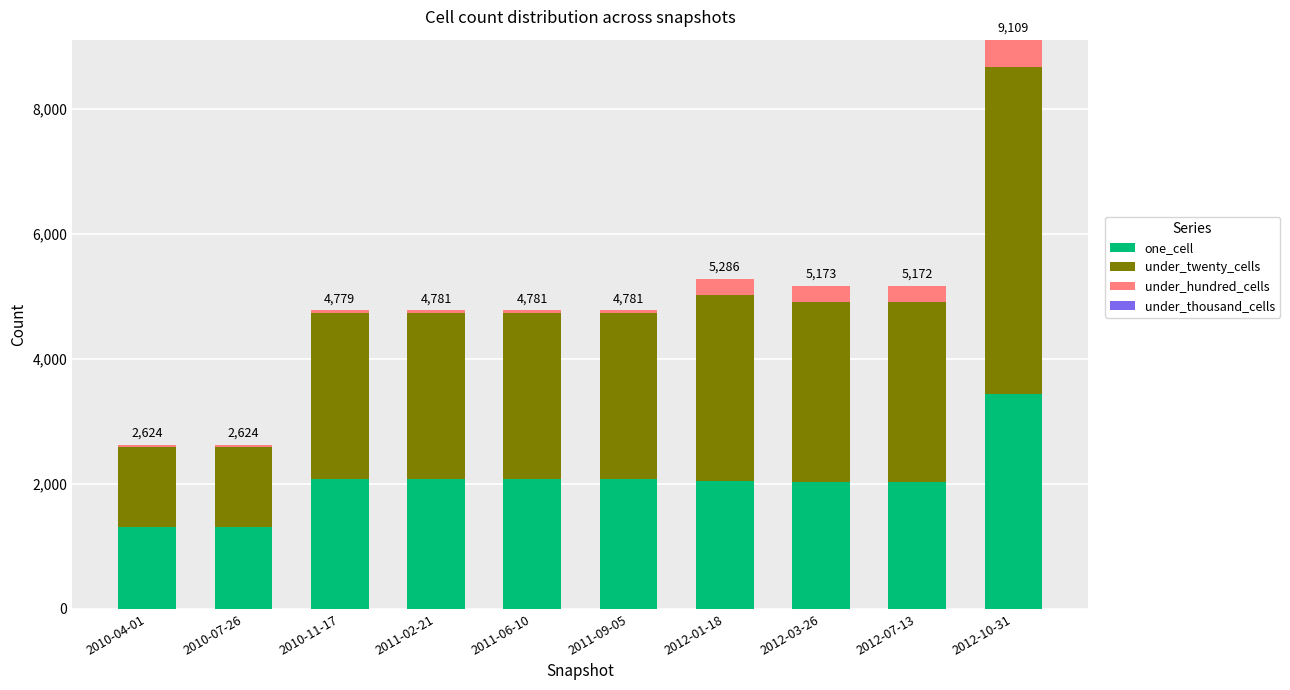

What is the total value across all series at 2011-09-05?

4781